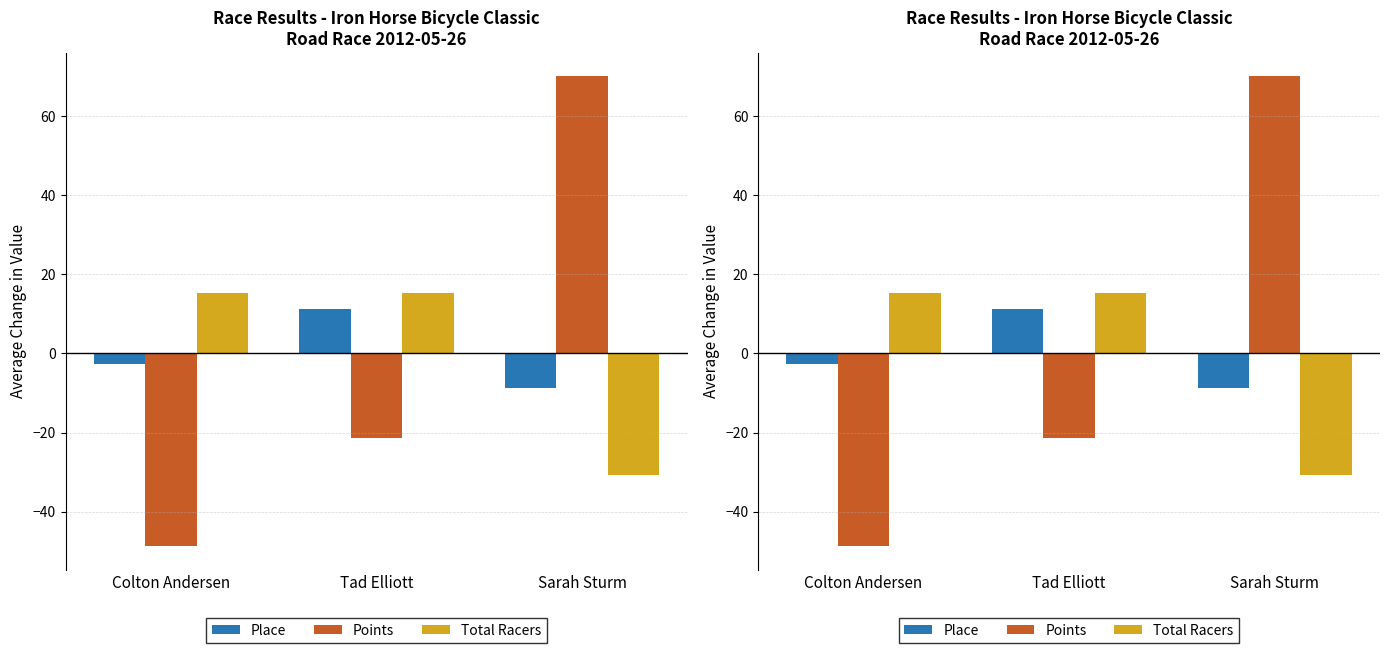

At Tad Elliott, list the series in order from smallest to largest.

Points, Place, Total Racers